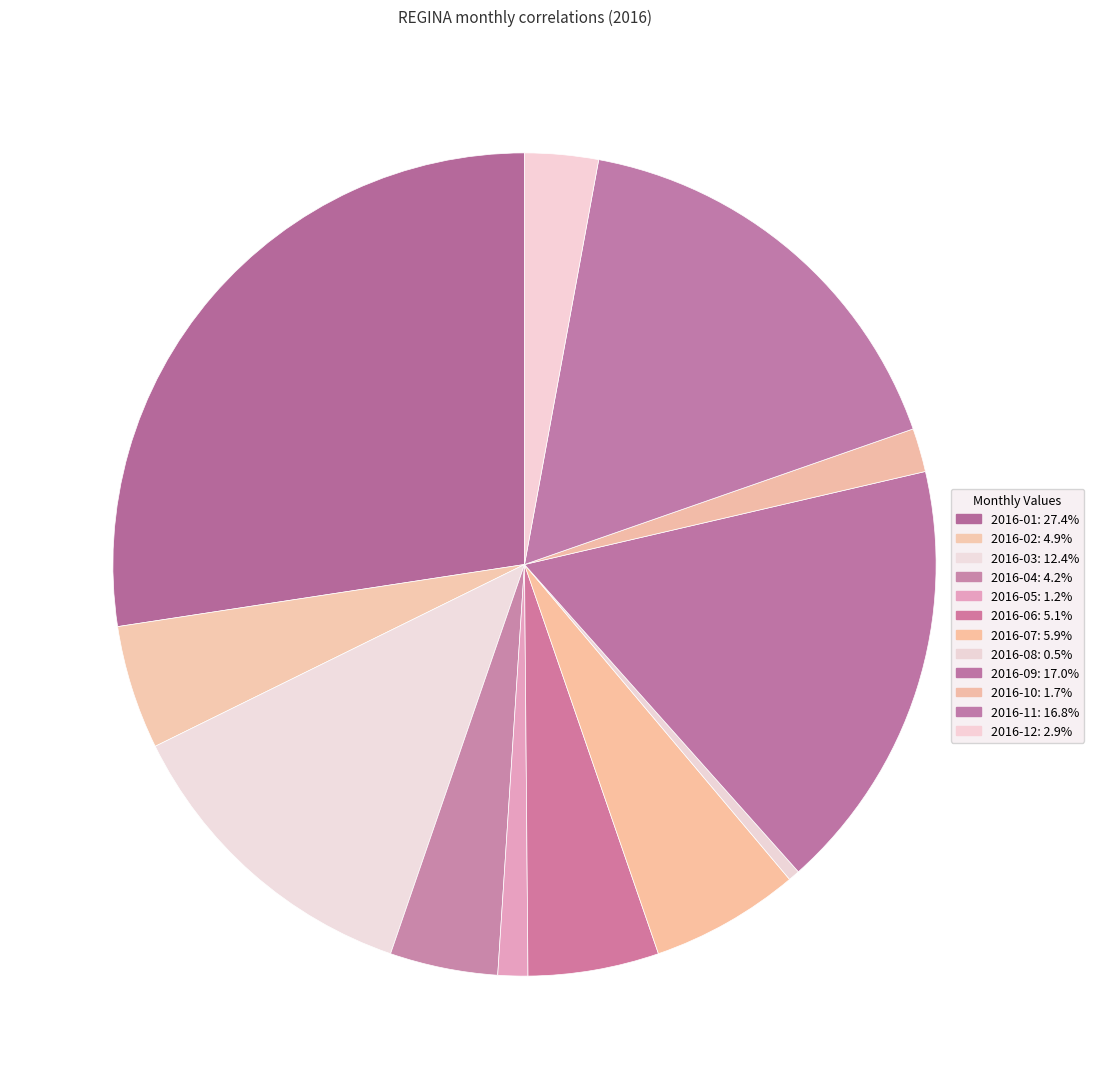

What is the largest slice in the pie chart?

2016-01